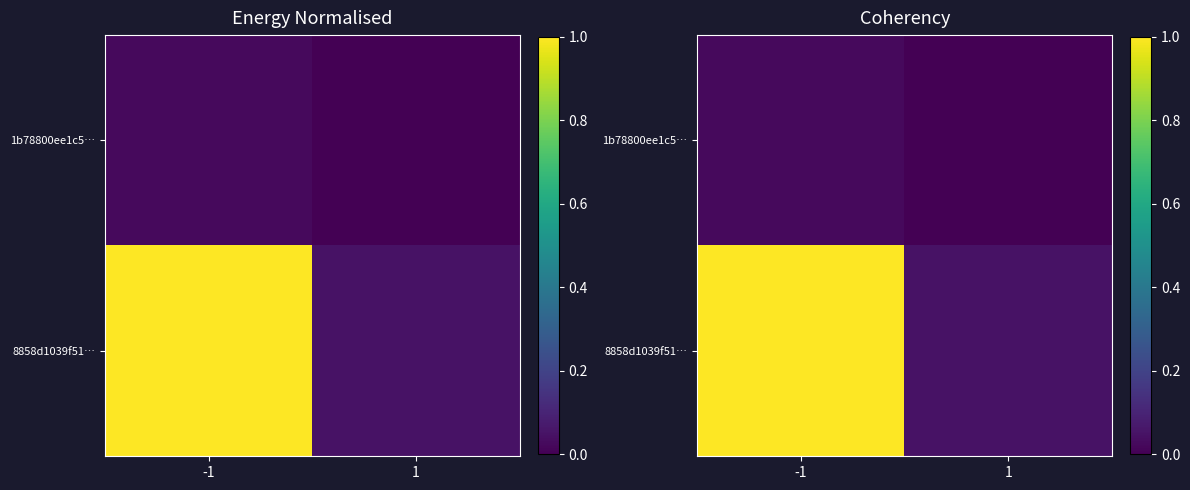

True or false: 1b78800ee1c5… has a value of 0.0 at -1.

False